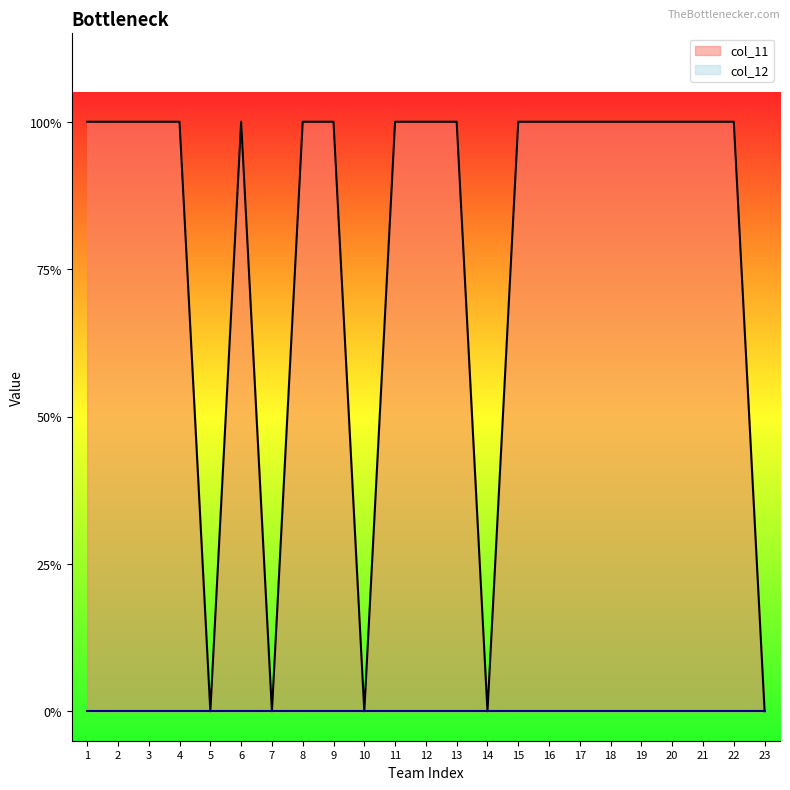

How many points are lower than both their immediate neighbors (excluding endpoints)?

4